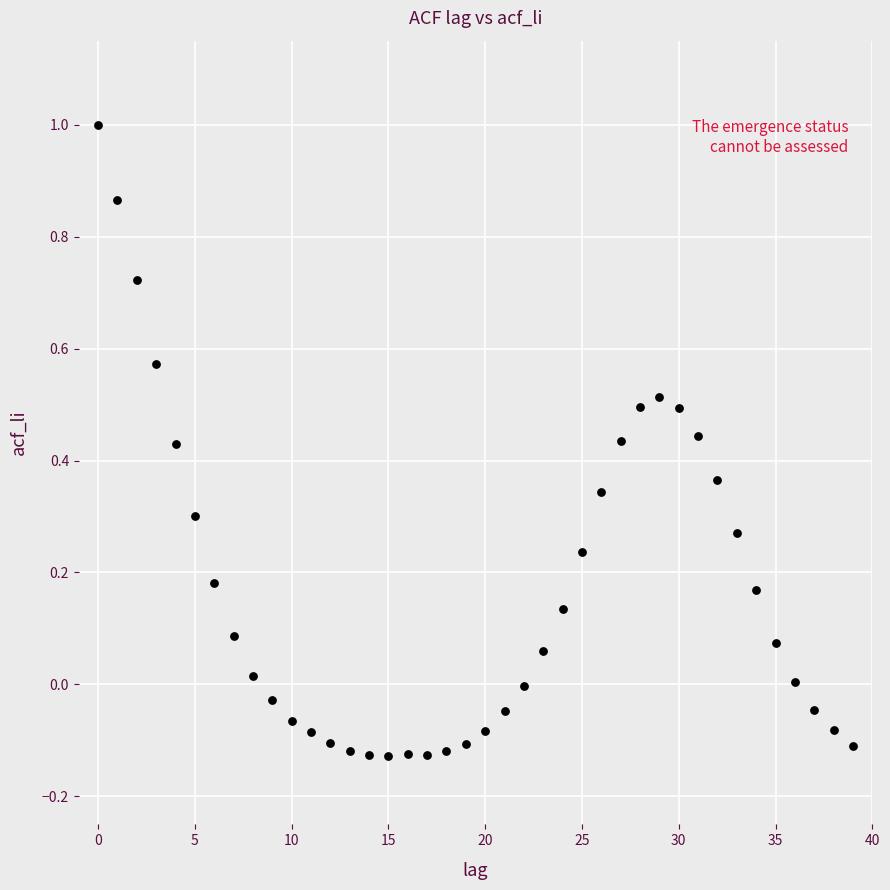

What is the range of Y values (max minus min)?

1.1